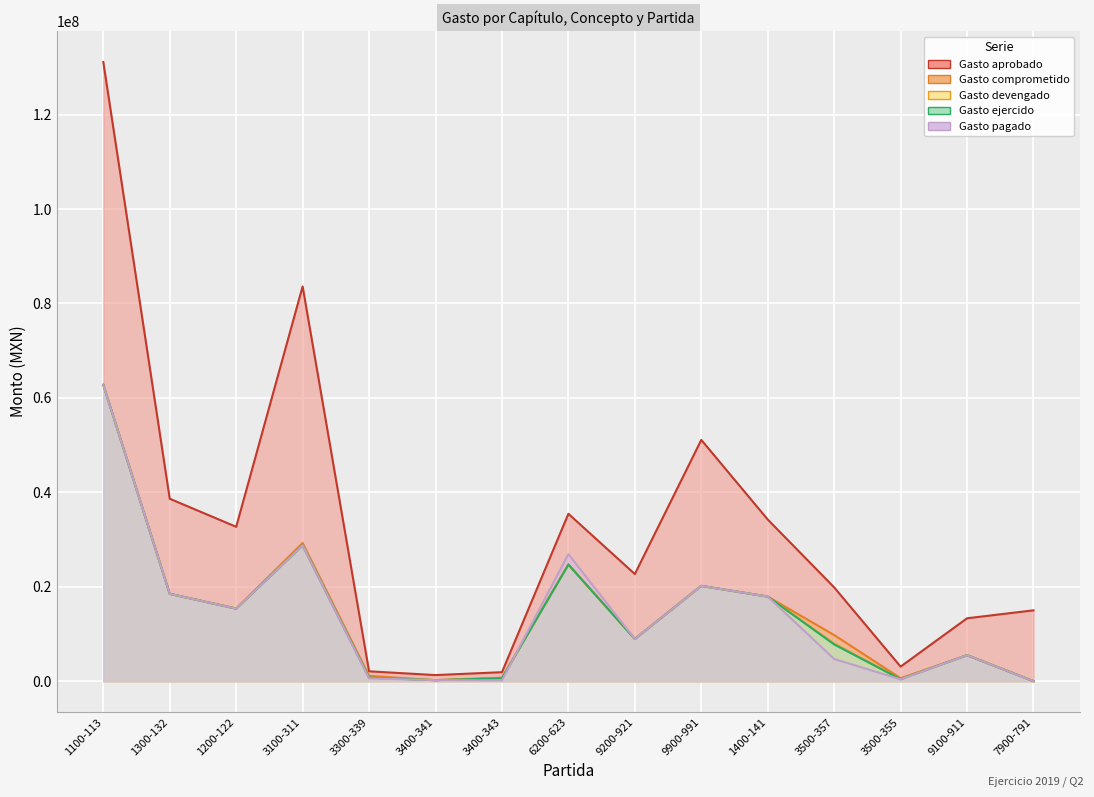

At how many categories does at least one series exceed 15034148?

9